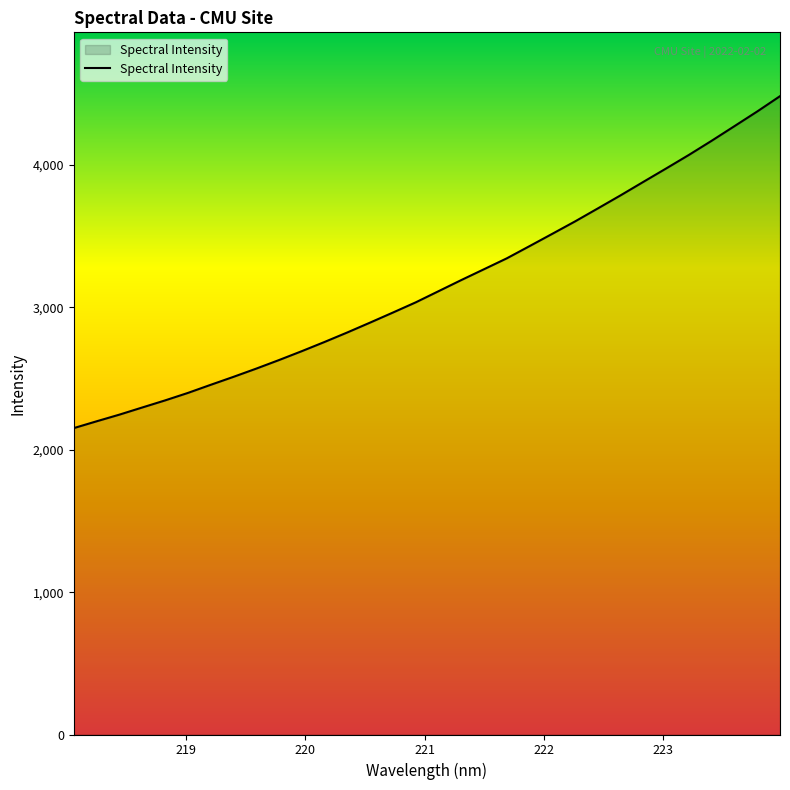

True or false: there are more than 2 points higher than both neighbors.

False